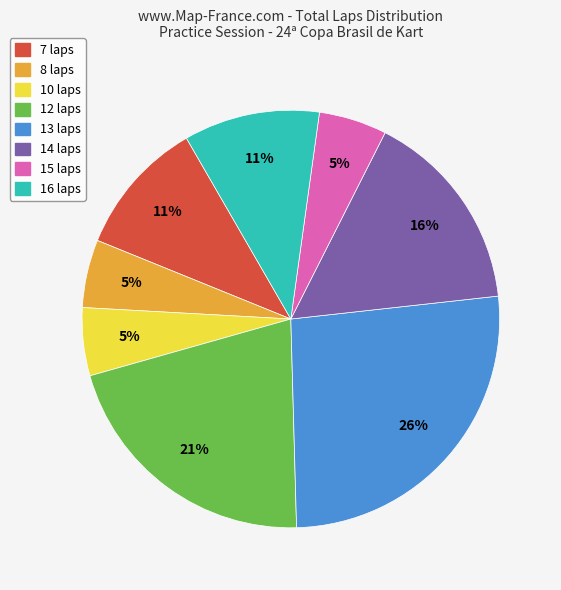

To the nearest percent, what is the average slice percentage?

12%